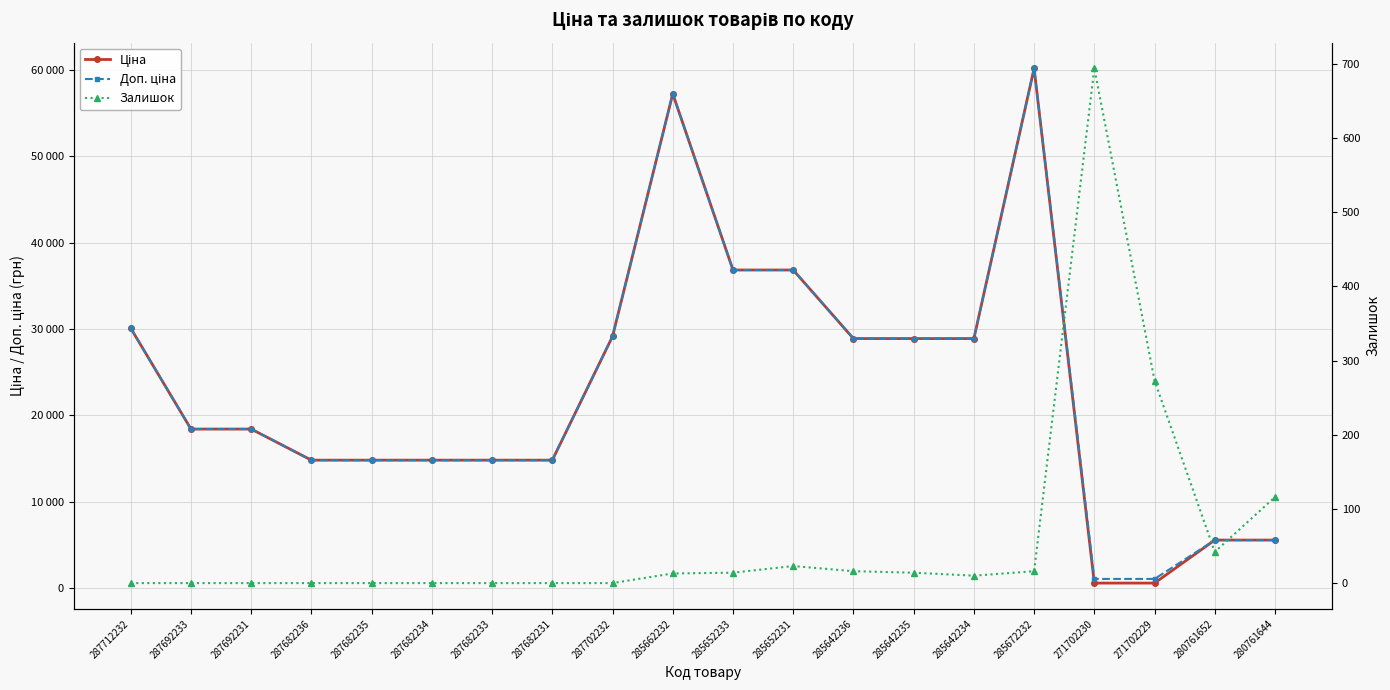

What is the label of the 9th point from the right?

285652231